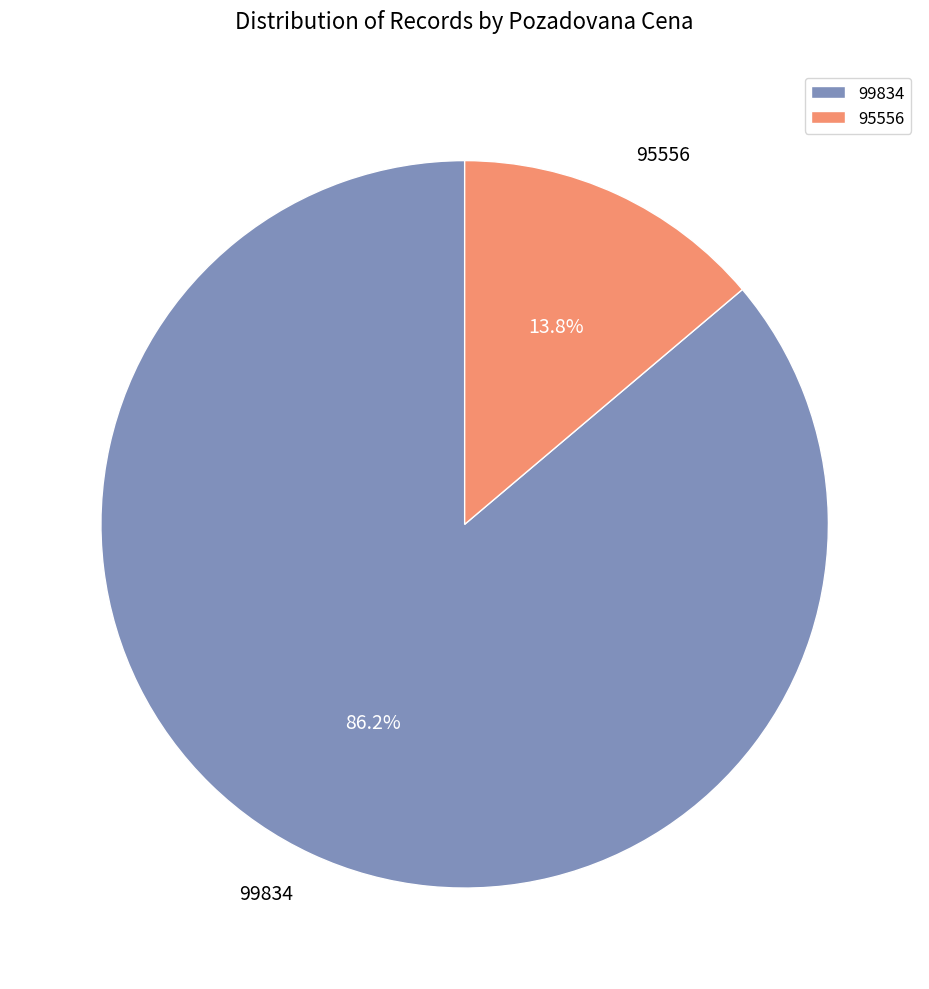

How much of the chart is everything except 99834?

13.8%